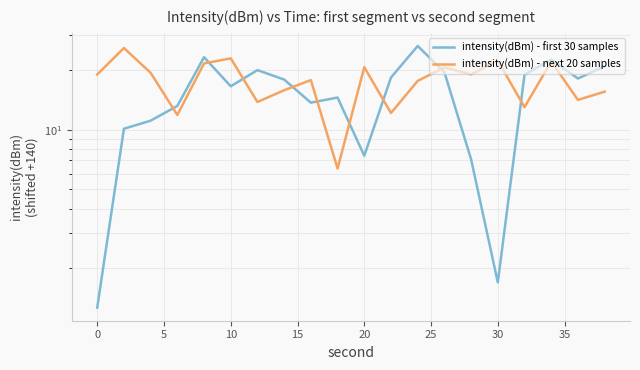

What are all the series names shown in the legend?

intensity(dBm) - first 30 samples, intensity(dBm) - next 20 samples